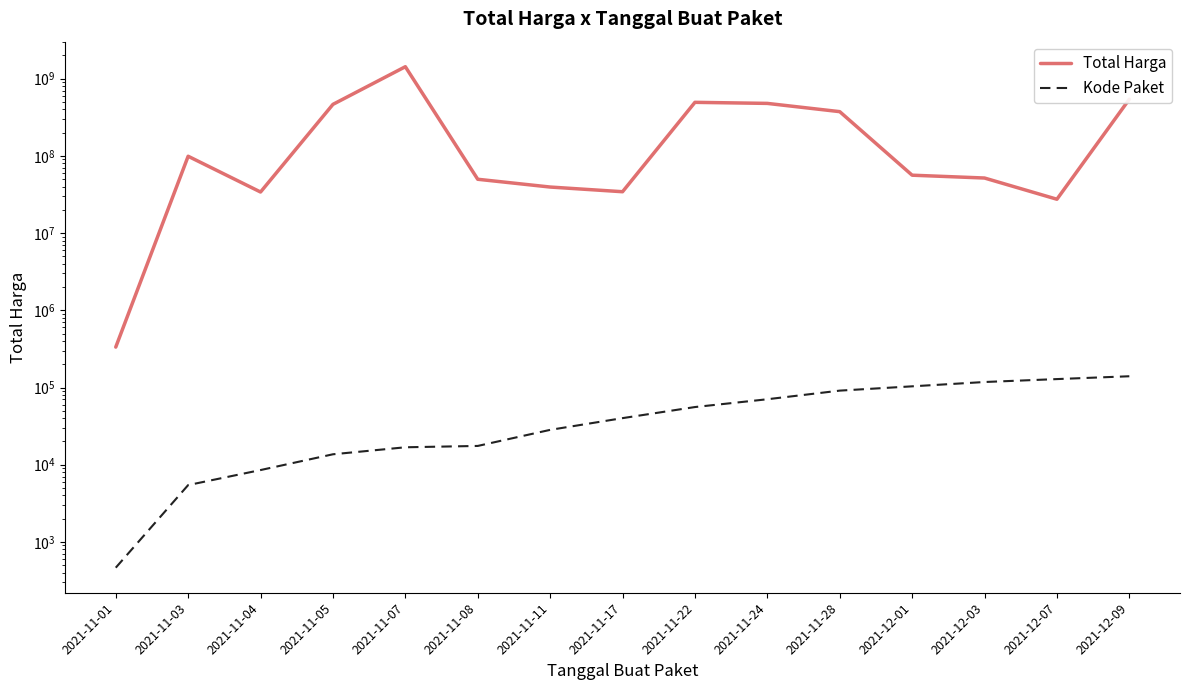

Which series has the widest spread of values?

Total Harga